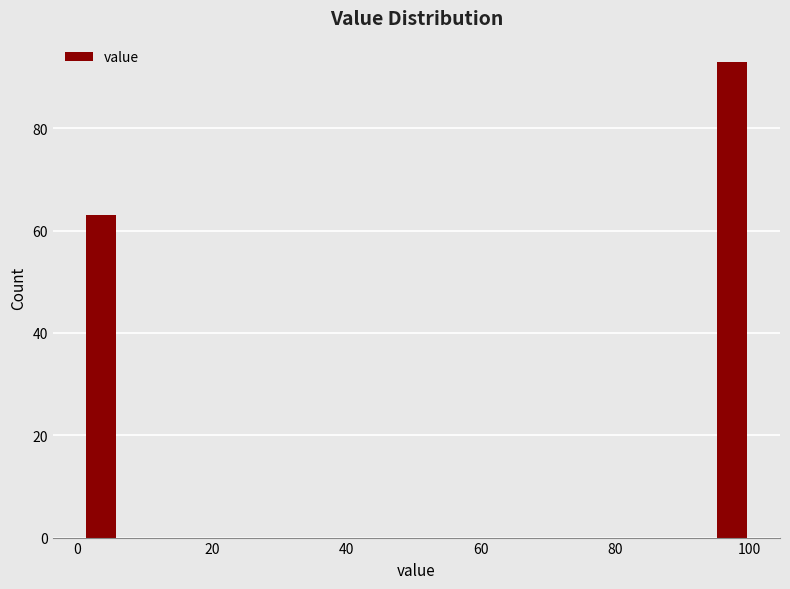

Read against the x-axis, roughly where is the centre of the tallest bar?

98